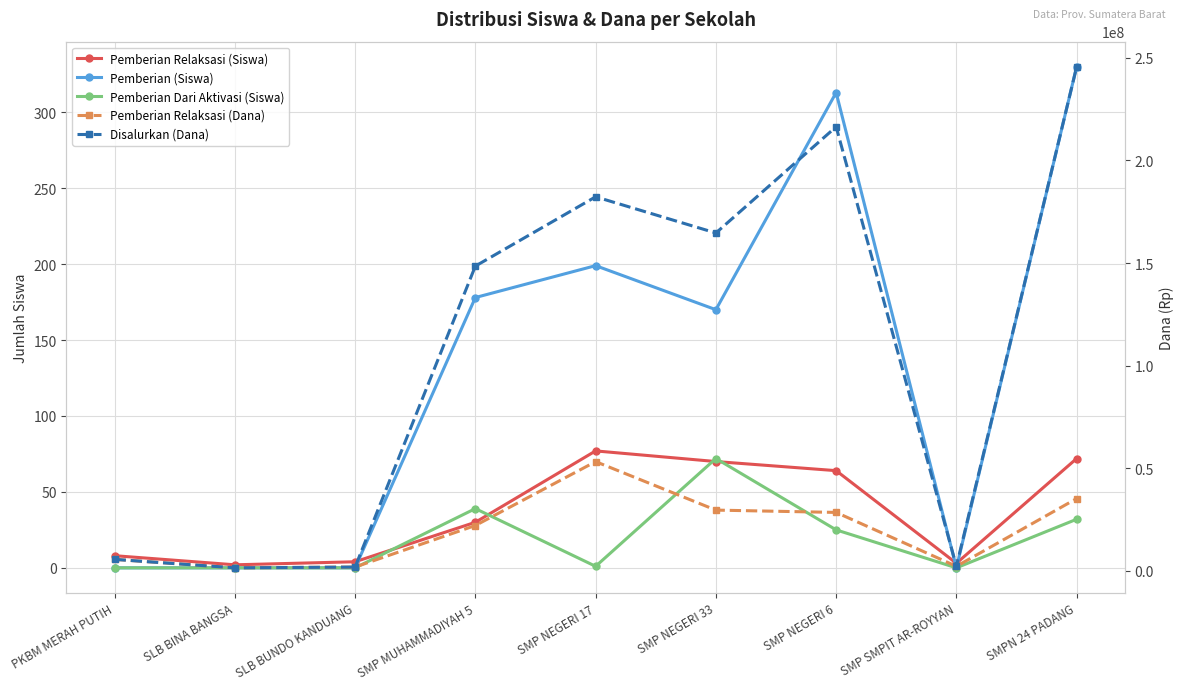

Which category has the lowest value in the Pemberian Relaksasi (Dana) series?

SLB BINA BANGSA